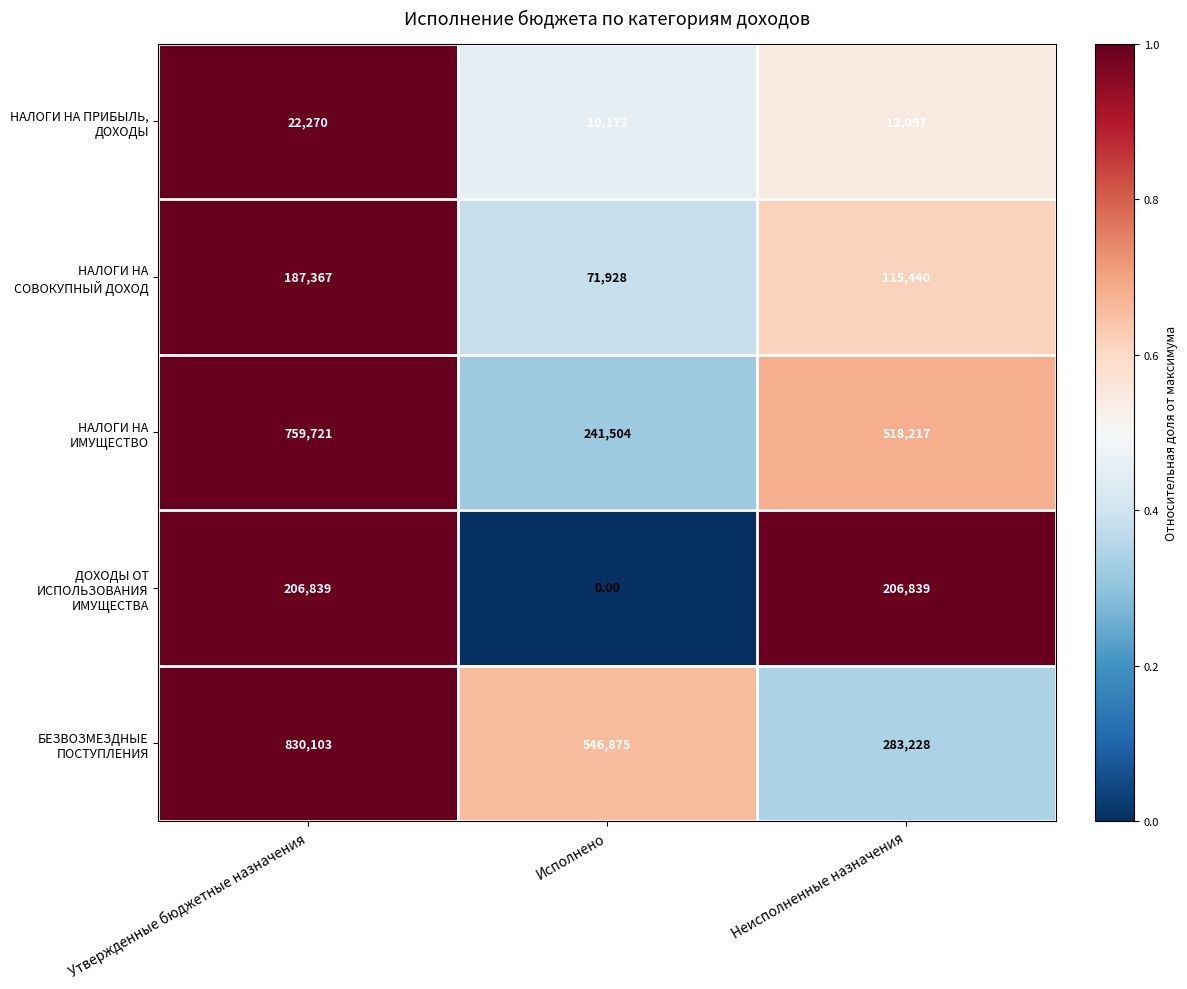

At how many categories does at least one series exceed 505235?

3